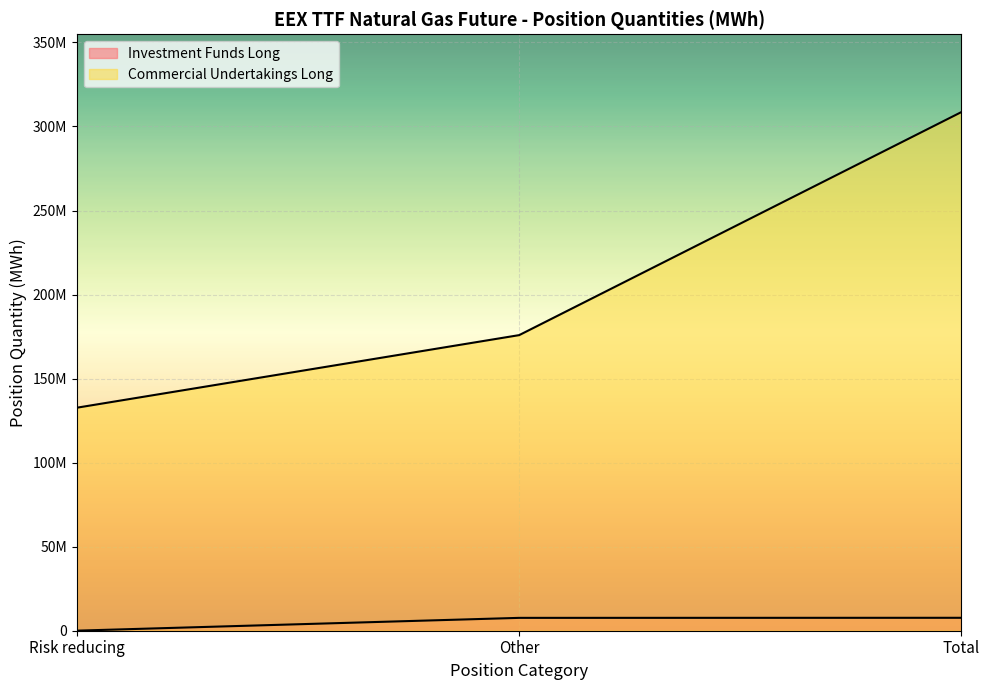

Is it true that Commercial Undertakings Long equals 308556984.6 at Total?

True